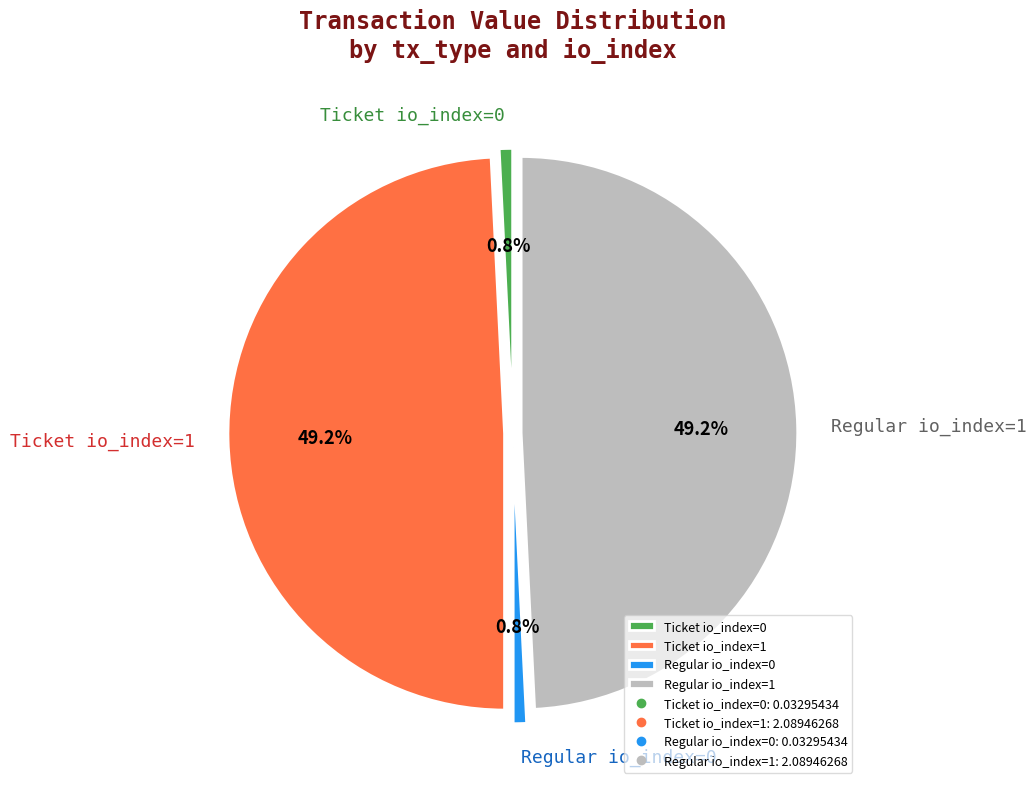

How much of the chart is everything except Ticket io_index=1?

50.8%